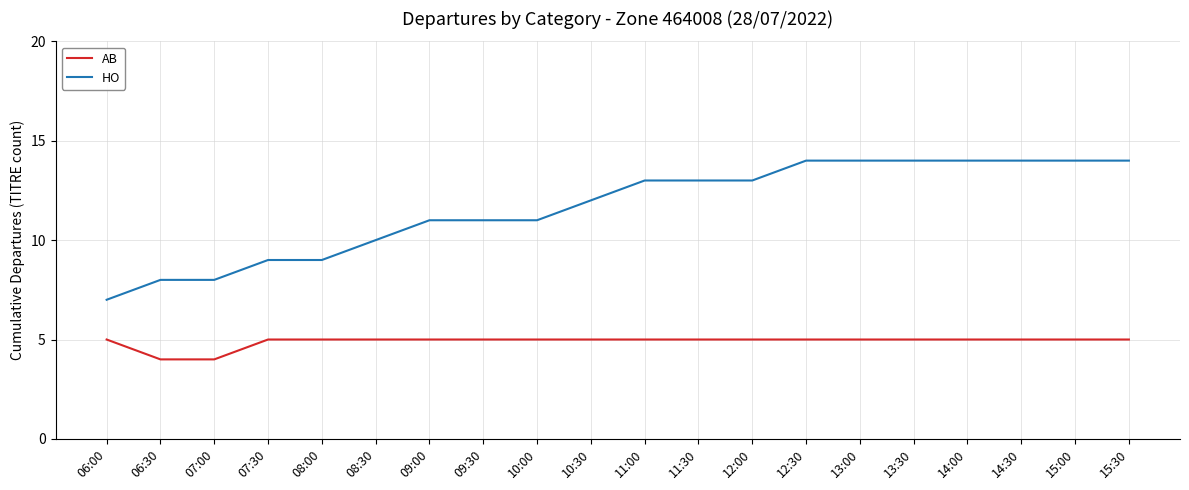

What is the sum of the AB values at 15:30 and 14:30?

10